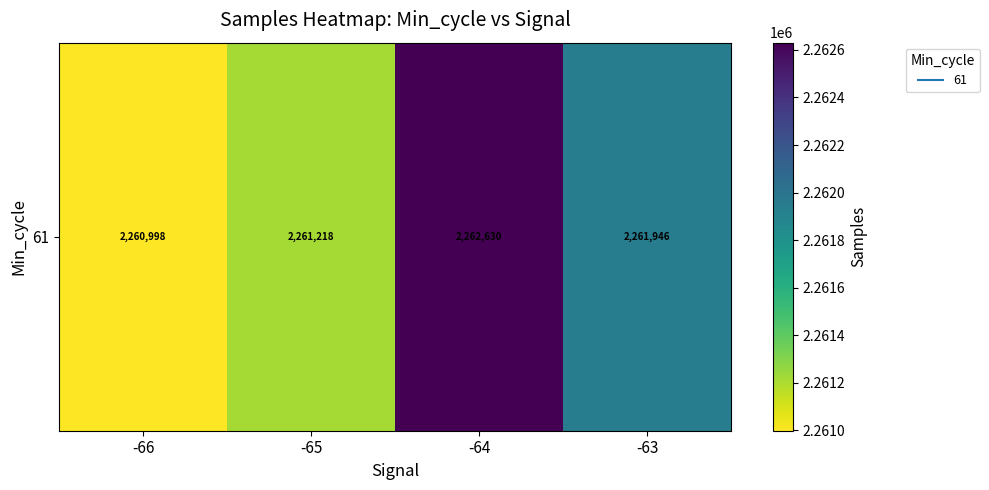

Rank the categories by value from highest to lowest.

-64, -63, -65, -66